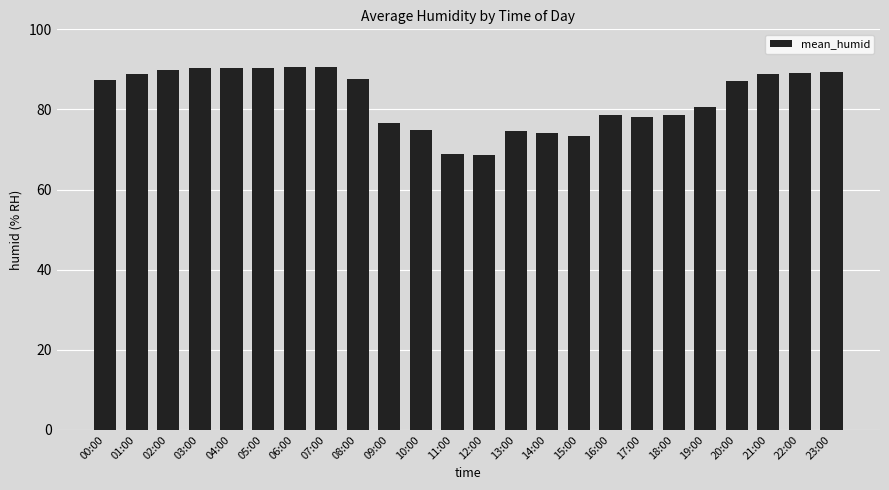

What is the sum of the values at 21:00 and 06:00?

179.4